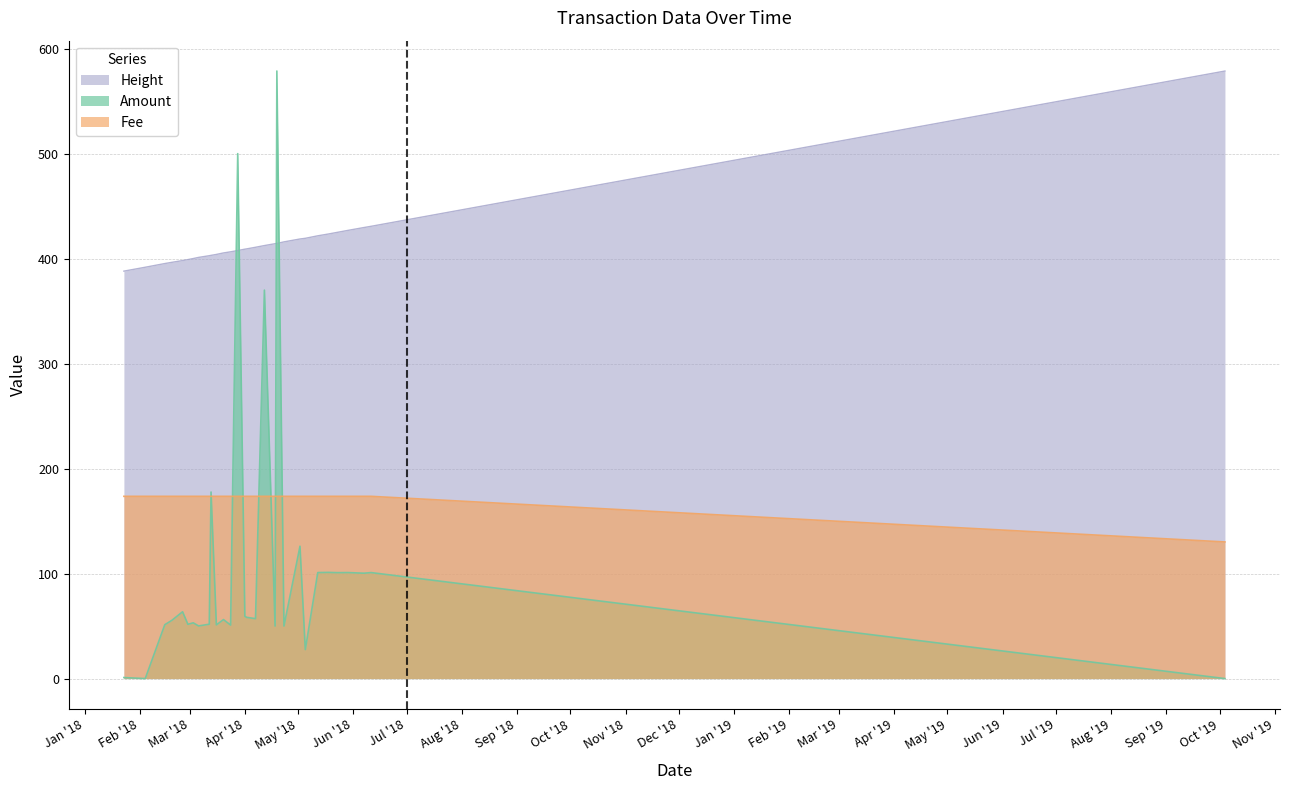

True or false: Amount has a value of 34.8 at 2018-02-19.

False